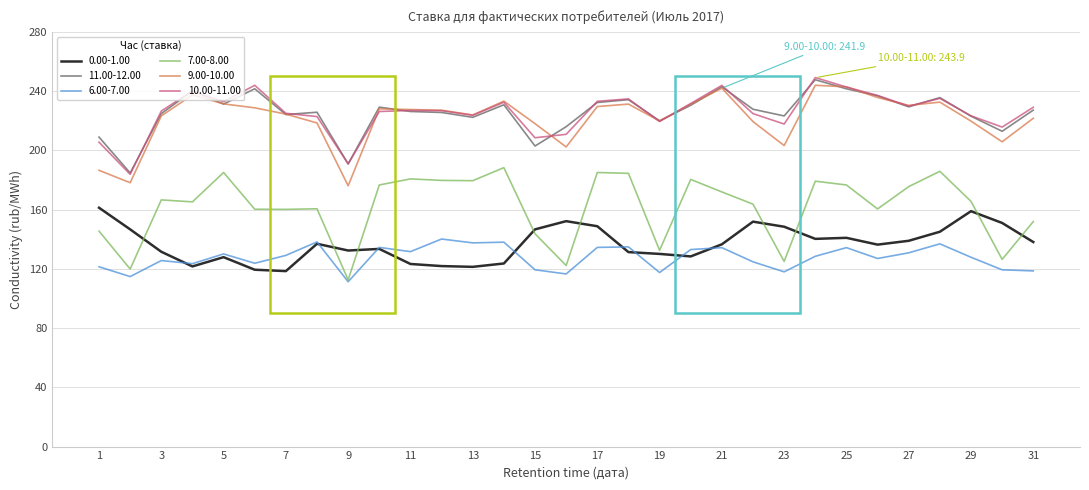

Which series has the widest spread of values?

7.00-8.00